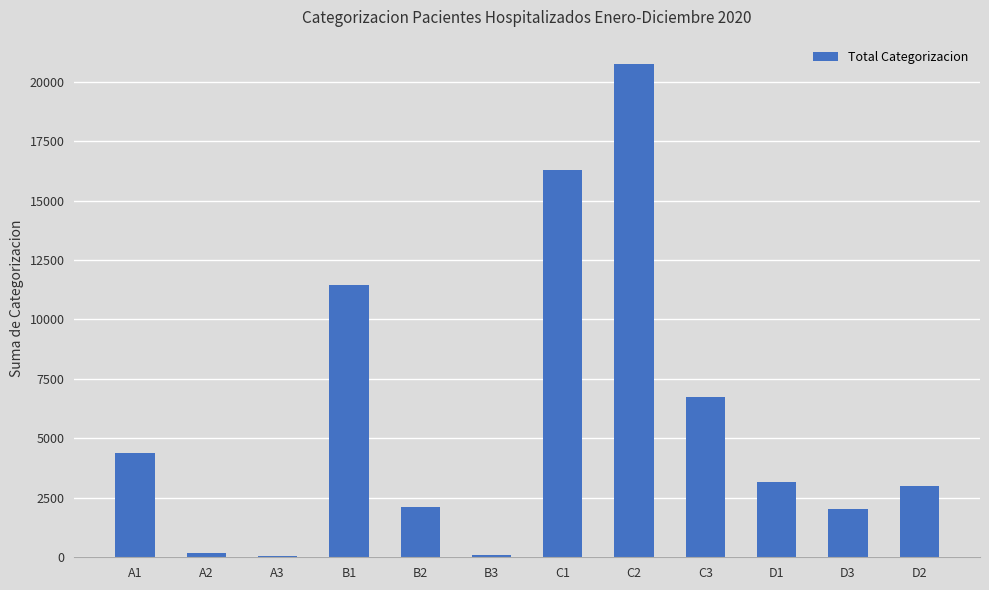

Which label corresponds to the largest value in the chart?

C2